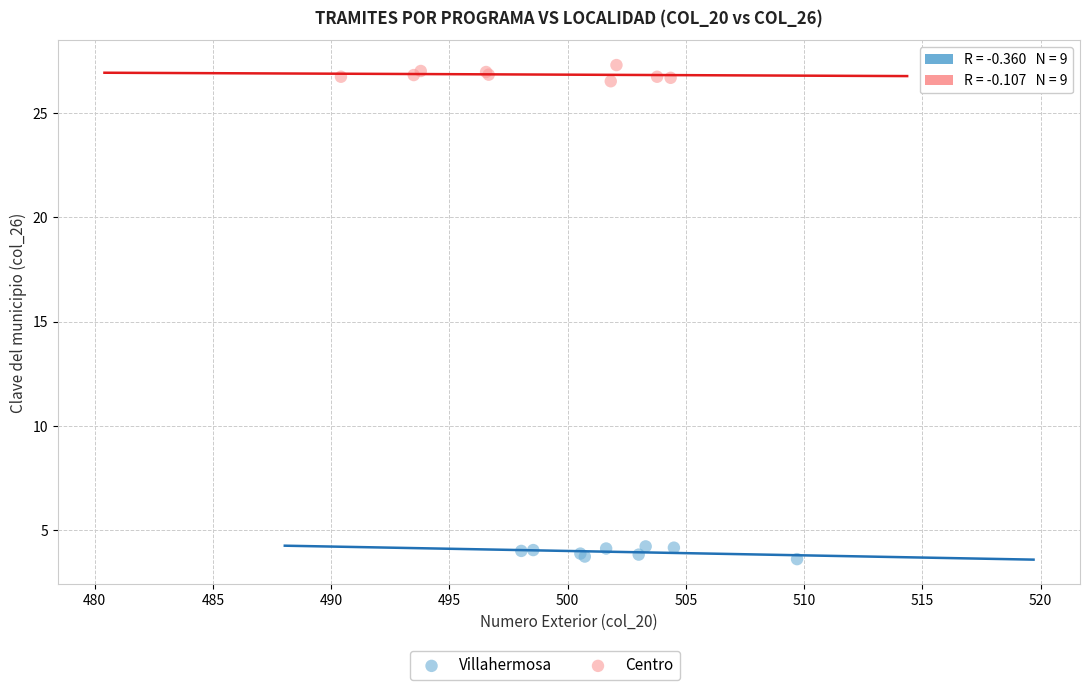

Which series contains the lowest Y value?

Villahermosa